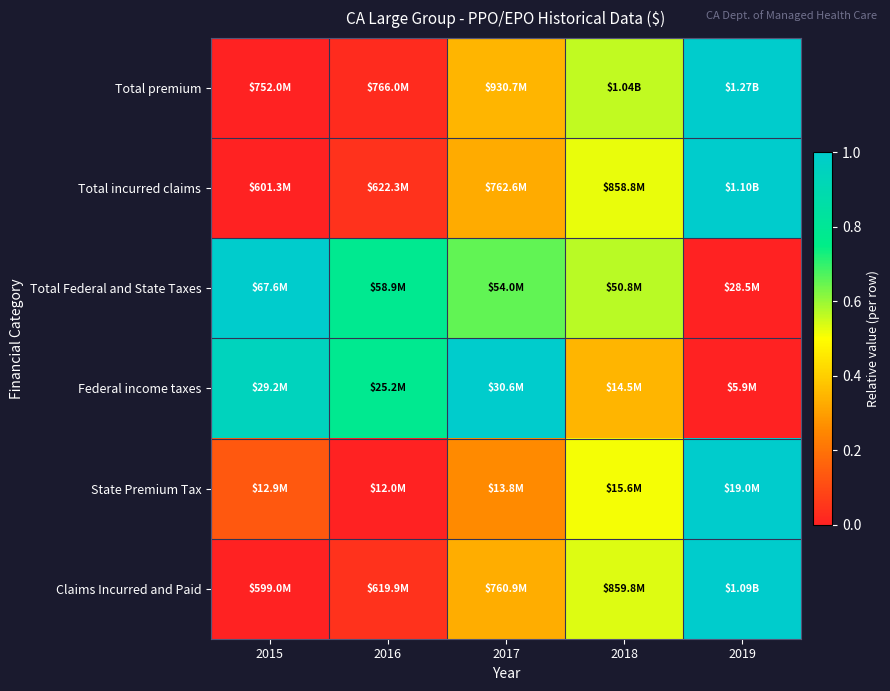

At which category is the sum across all series the highest?

2019